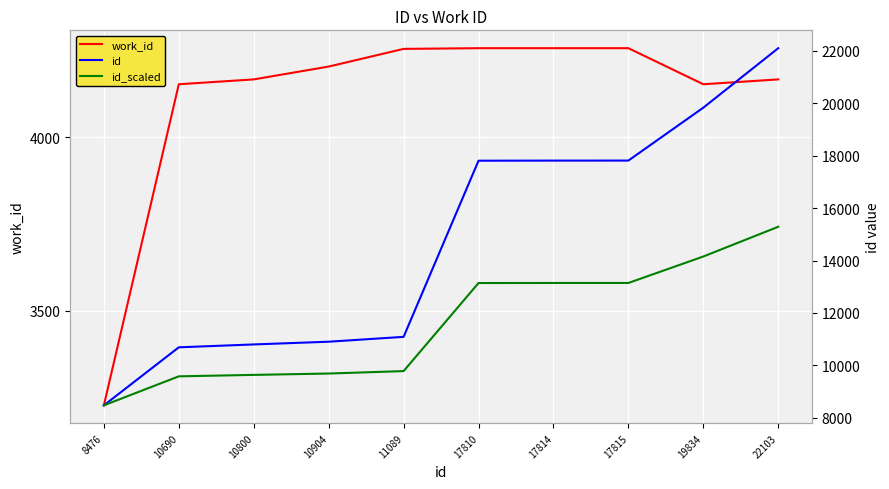

Is the value of work_id at 10904 greater than the value of id_scaled at 19834?

No